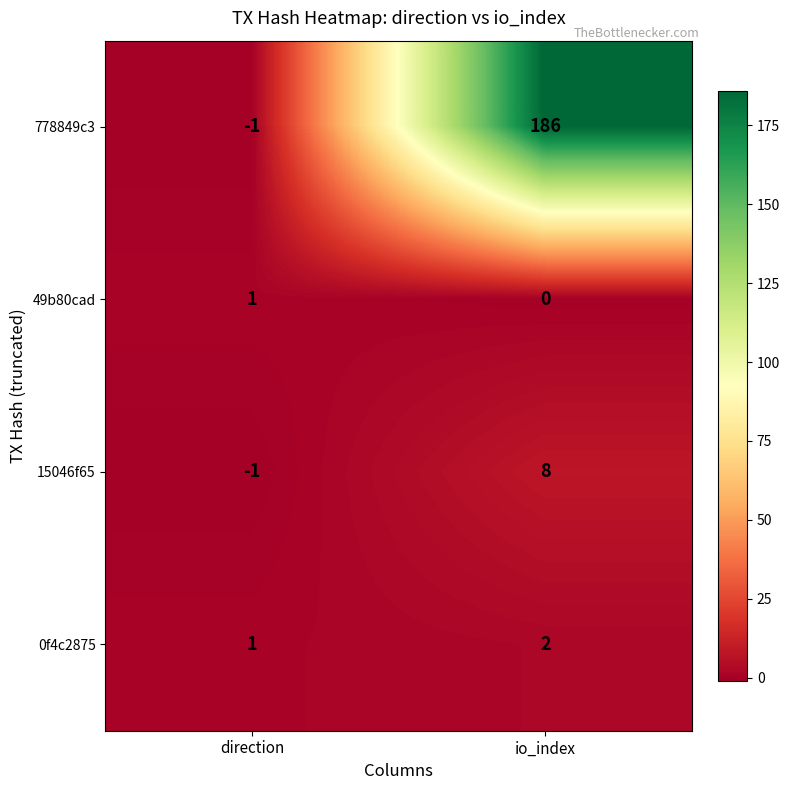

Which category has the lowest value in the 778849c3 series?

direction